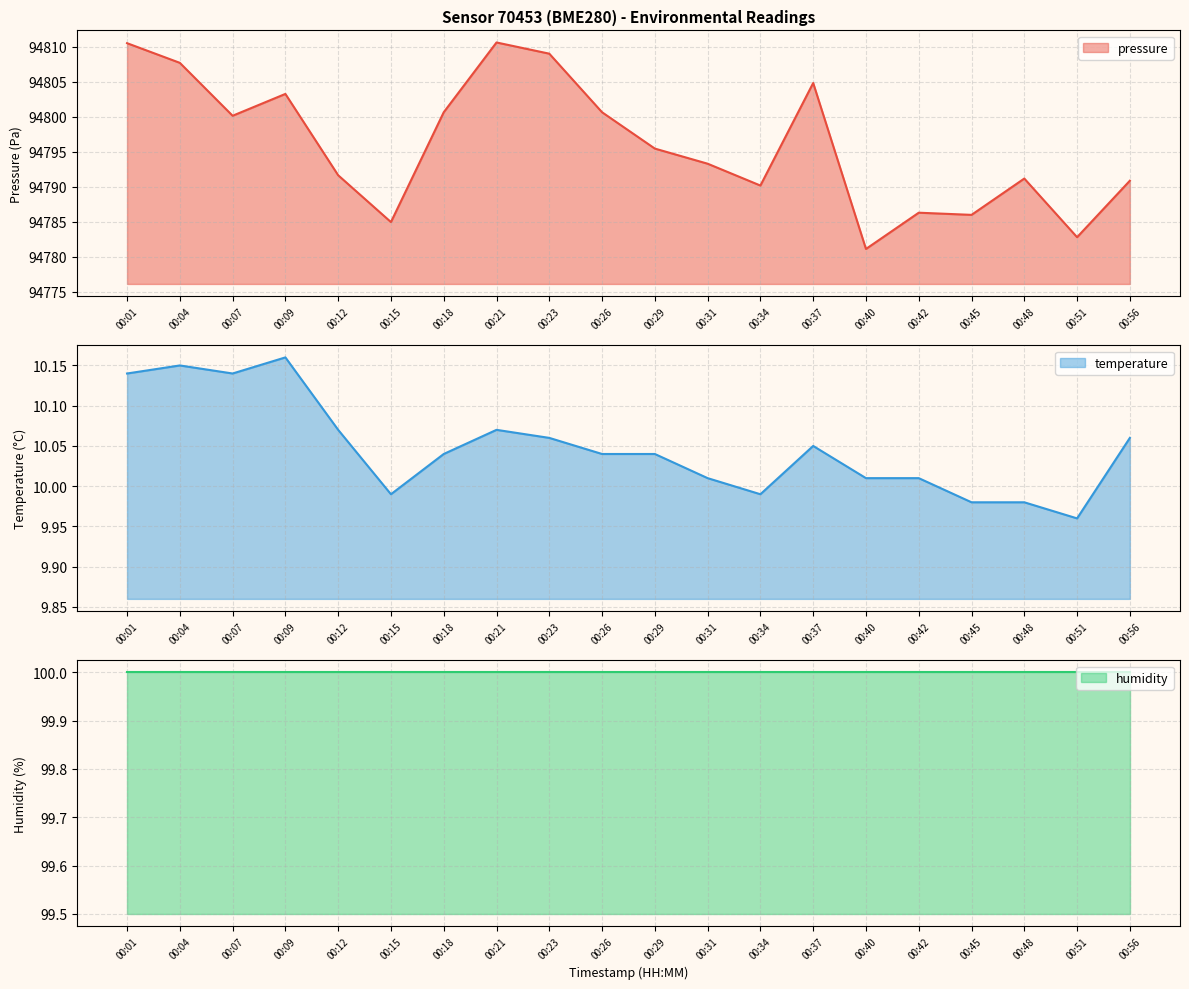

Which series has the largest total across all categories?

pressure